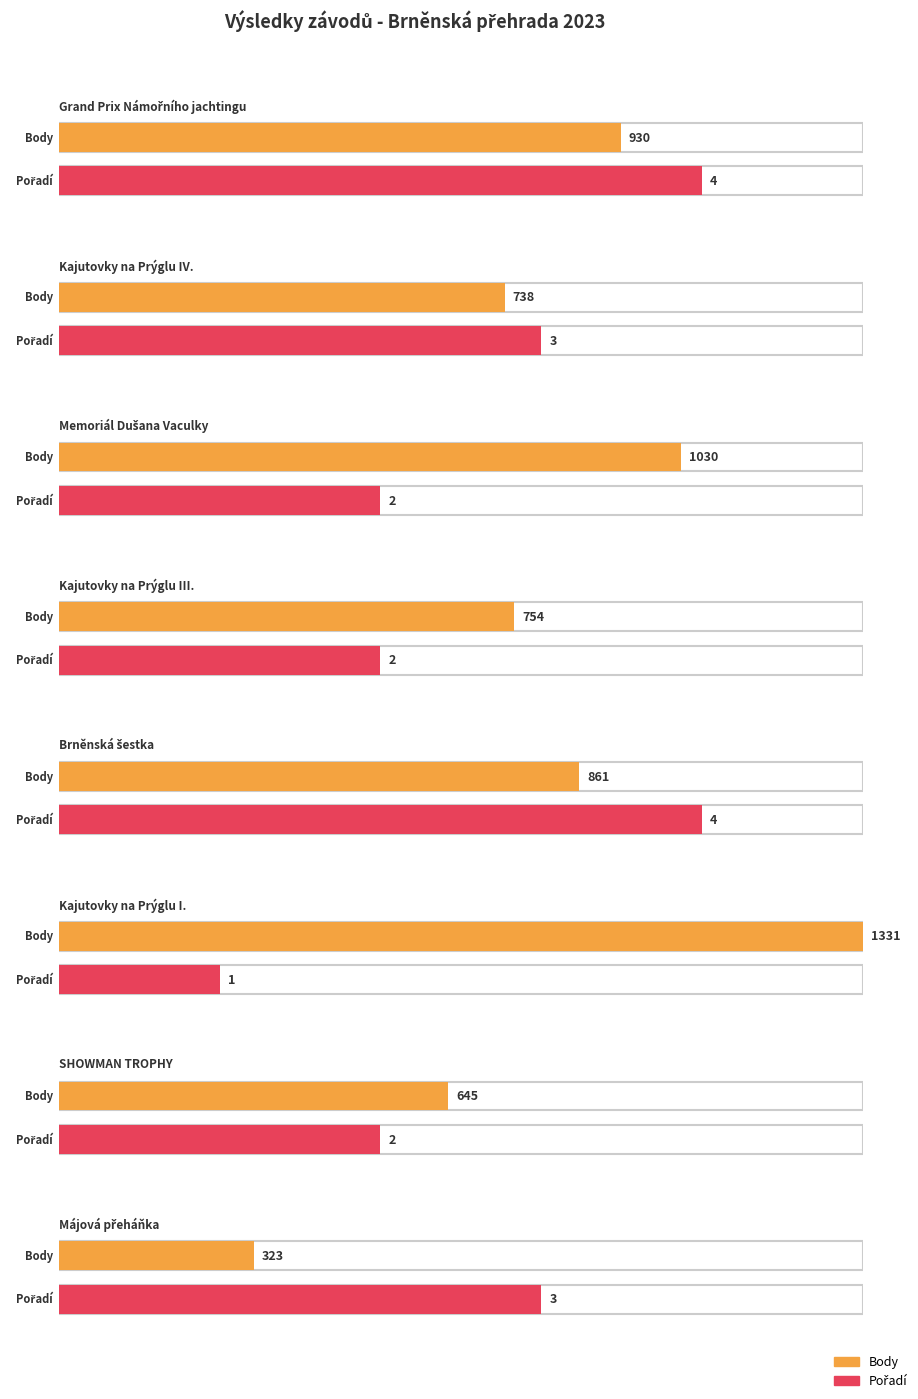

What is the difference between the Body values at Grand Prix Námořního jachtingu and Kajutovky na Prýglu IV.?

192